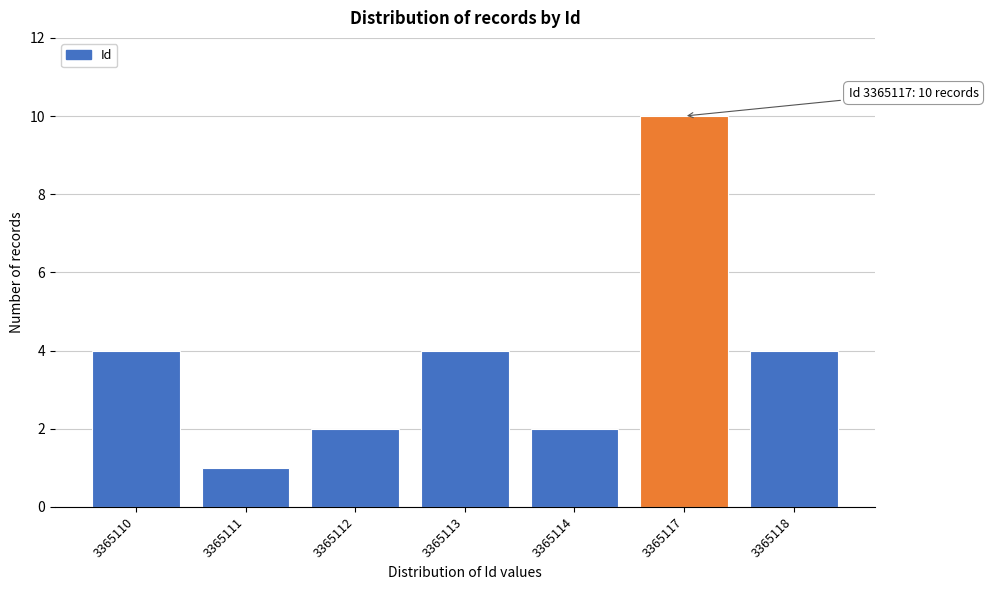

Reading right to left, extract all data points from this chart.

3365118=4	3365117=10	3365114=2	3365113=4	3365112=2	3365111=1	3365110=4